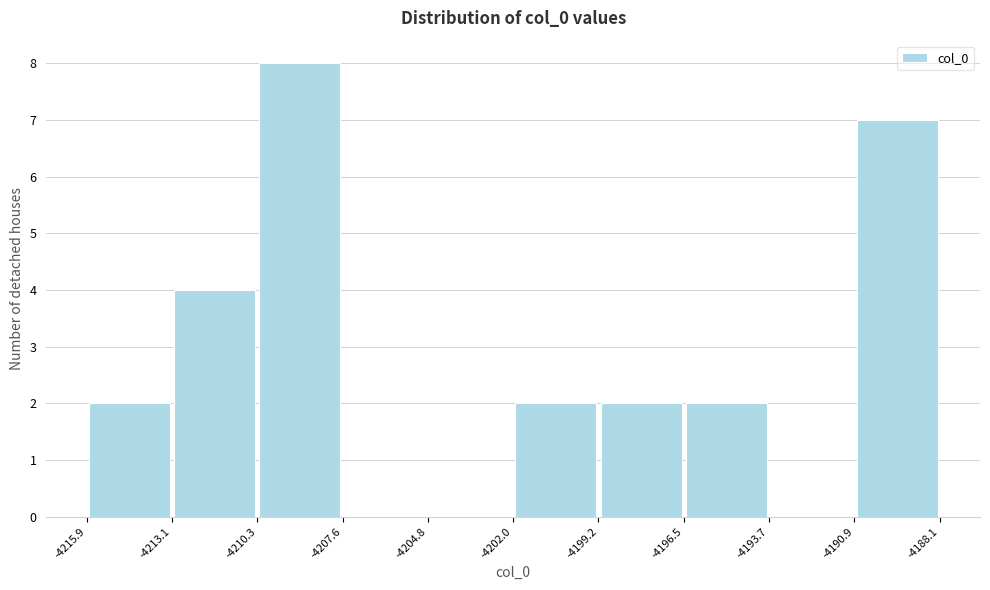

Reading left to right, transcribe this chart: for each bar, give the range it covers on the x-axis and its height. The values are not printed on the chart, so give them approximately, as read against the axis.

-4215.9 to -4213.1: 2
-4213.1 to -4210.3: 4
-4210.3 to -4207.6: 8
-4207.6 to -4204.8: 0
-4204.8 to -4202.0: 0
-4202.0 to -4199.2: 2
-4199.2 to -4196.5: 2
-4196.5 to -4193.7: 2
-4193.7 to -4190.9: 0
-4190.9 to -4188.1: 7